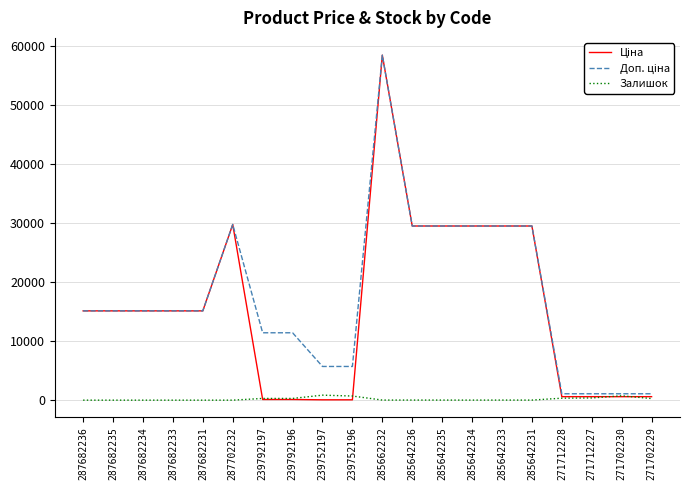

Which label corresponds to the largest value in the chart?

285662232